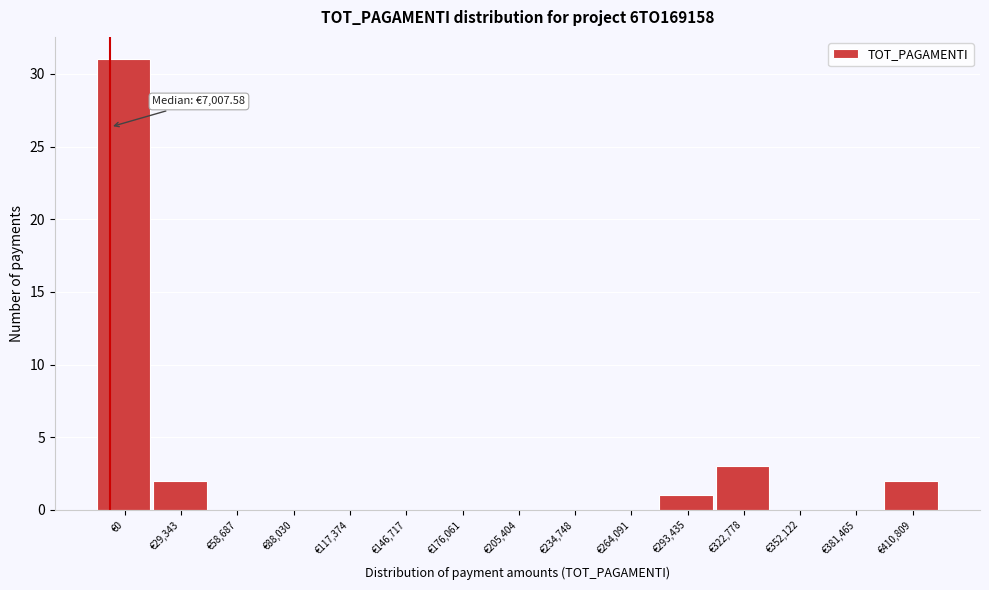

Reading left to right, extract all data points from this chart.

€0=31	€29,343=2	€58,687=0	€88,030=0	€117,374=0	€146,717=0	€176,061=0	€205,404=0	€234,748=0	€264,091=0	€293,435=1	€322,778=3	€352,122=0	€381,465=0	€410,809=2